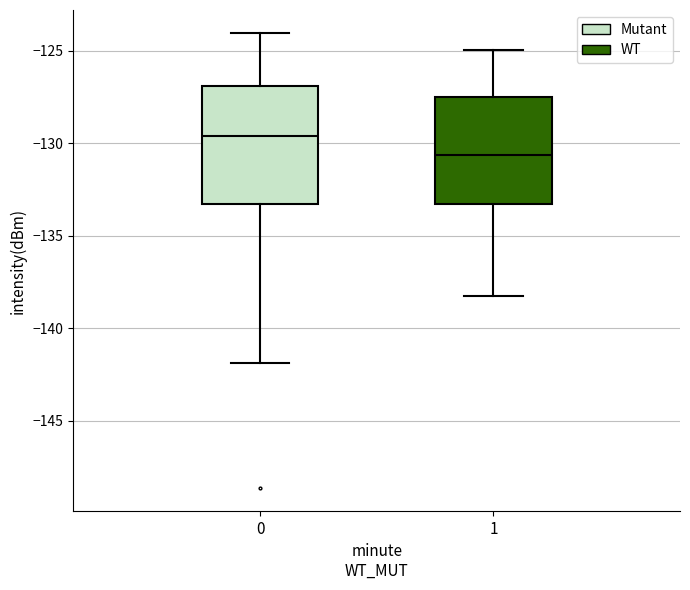

Which box is the tallest, from its lower edge to its upper edge?

0